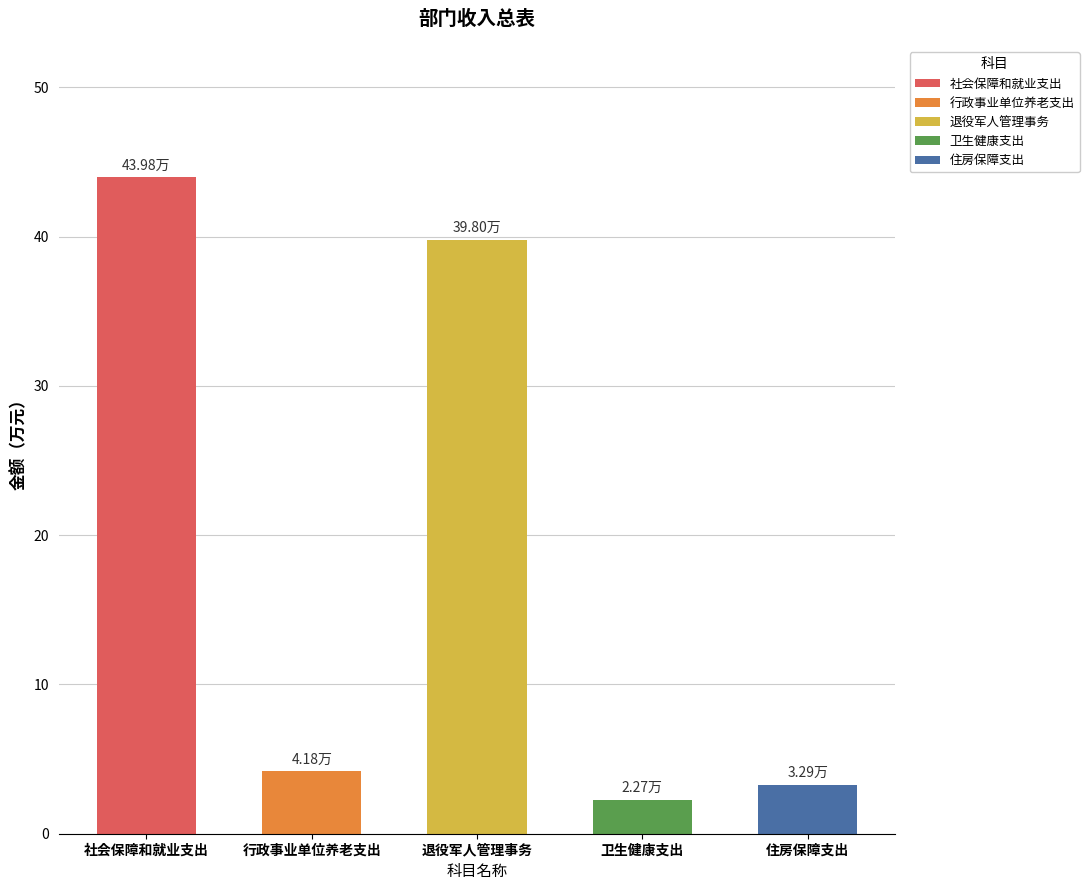

What is the value of the 3rd bar from the left?

39.8